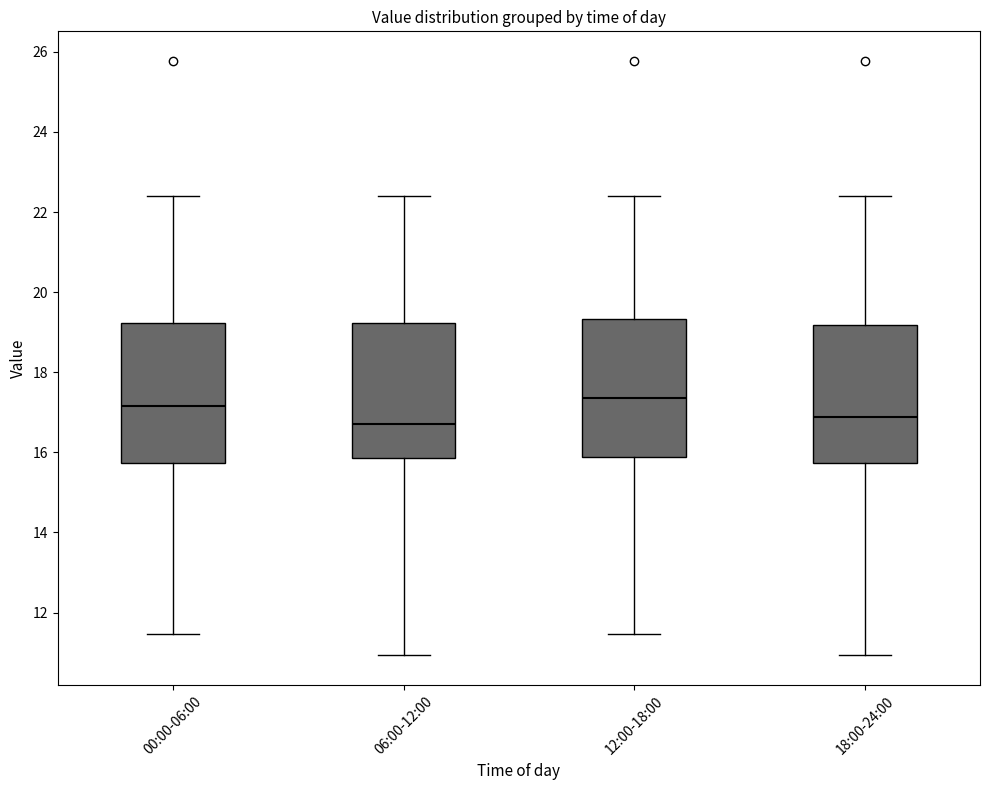

Where is the lower edge of the box for 18:00-24:00 on the y-axis? The values are not printed on the chart, so give them approximately, as read against the axis.

15.8